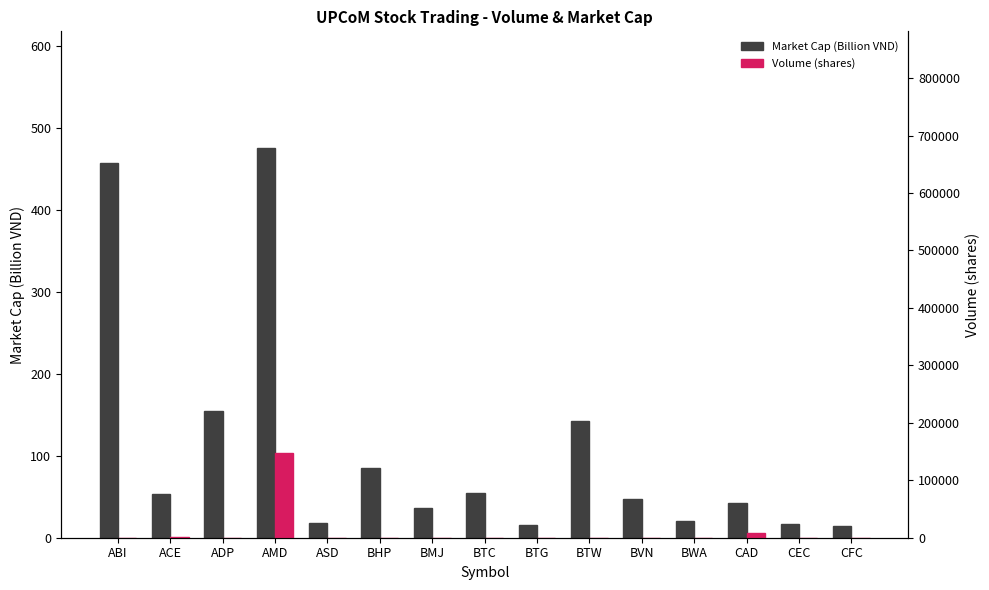

List the series in order of their overall mean, lowest first.

Market Cap (Billion VND), Volume (shares)